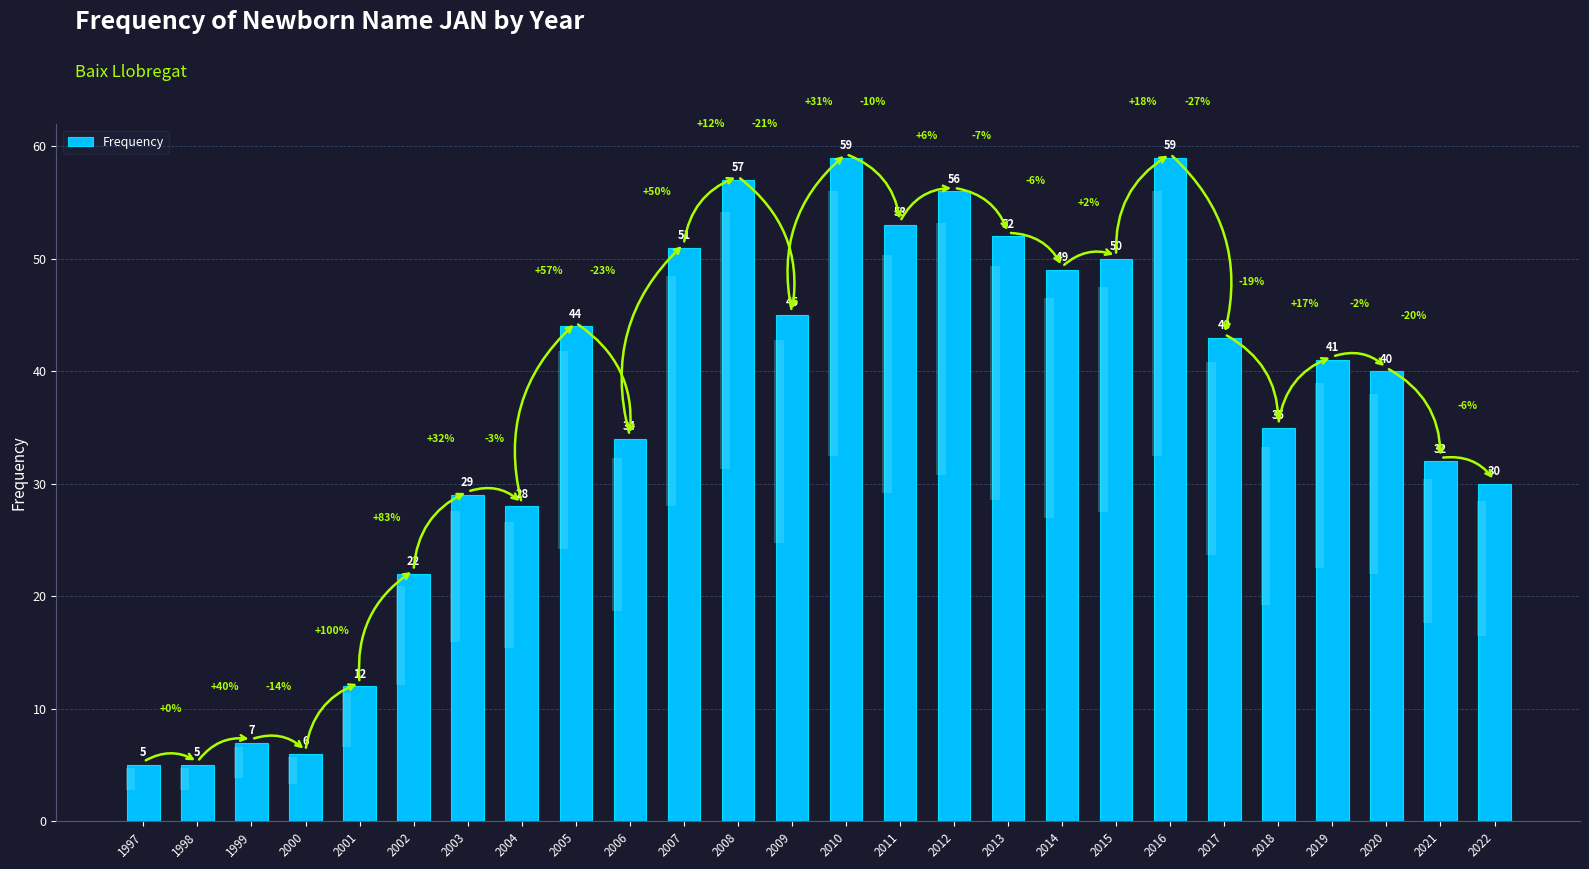

Rank the categories by value from lowest to highest.

1997, 1998, 2000, 1999, 2001, 2002, 2004, 2003, 2022, 2021, 2006, 2018, 2020, 2019, 2017, 2005, 2009, 2014, 2015, 2007, 2013, 2011, 2012, 2008, 2010, 2016